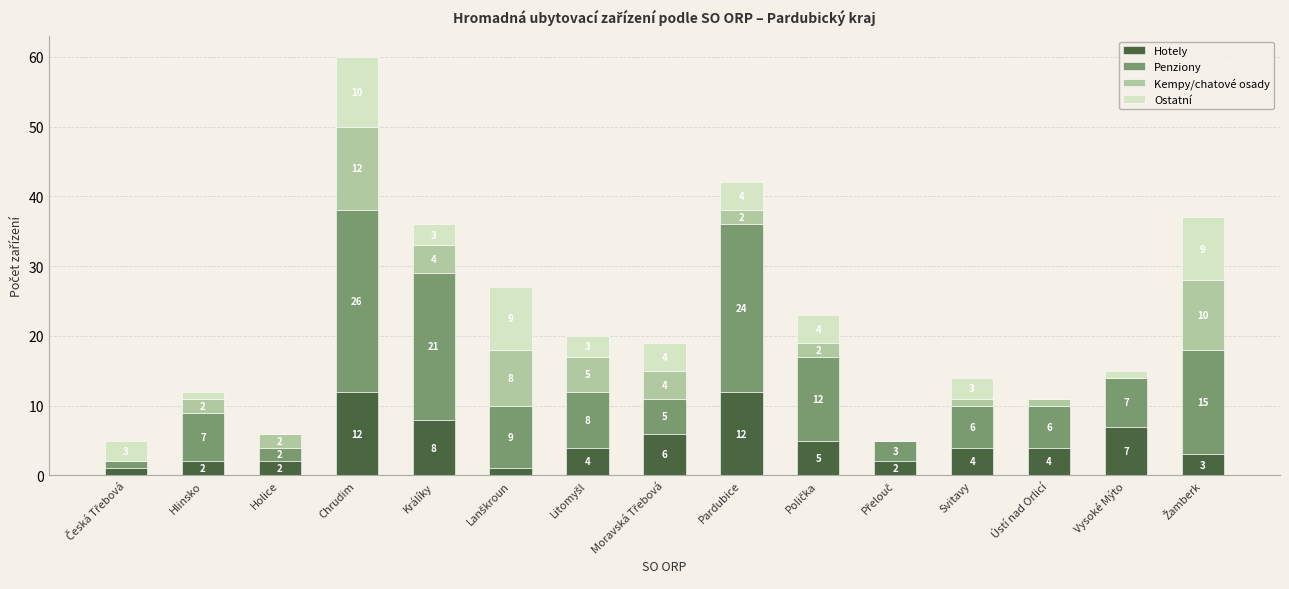

At which label does Hotely first exceed 4?

Chrudim